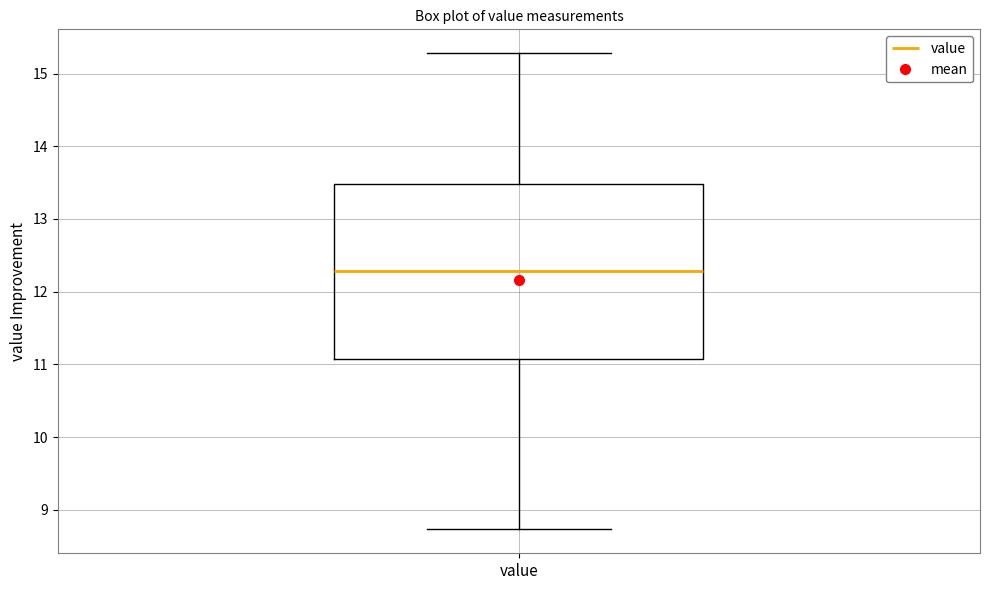

Transcribe this box plot: give where the median line is, the range the box spans, and where the two whiskers end, as read against the y-axis. The values are not printed on the chart, so give them approximately, as read against the axis.

median 12.3, box 11.1 to 13.5, whiskers 8.7 to 15.3